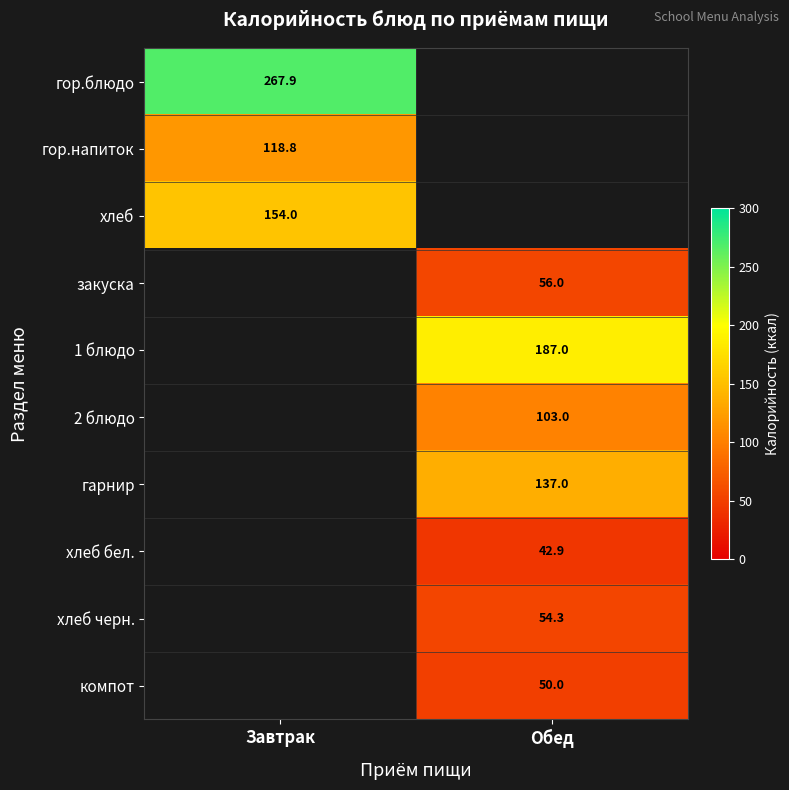

Is it true that 1 блюдо equals 187.0 at Обед?

True